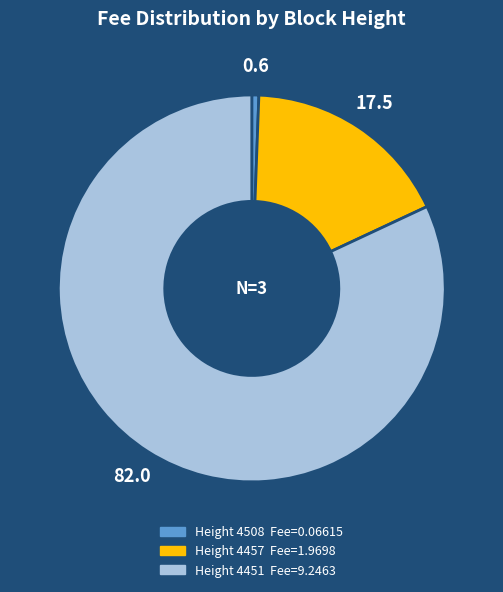

Does any single category account for the majority?

Yes